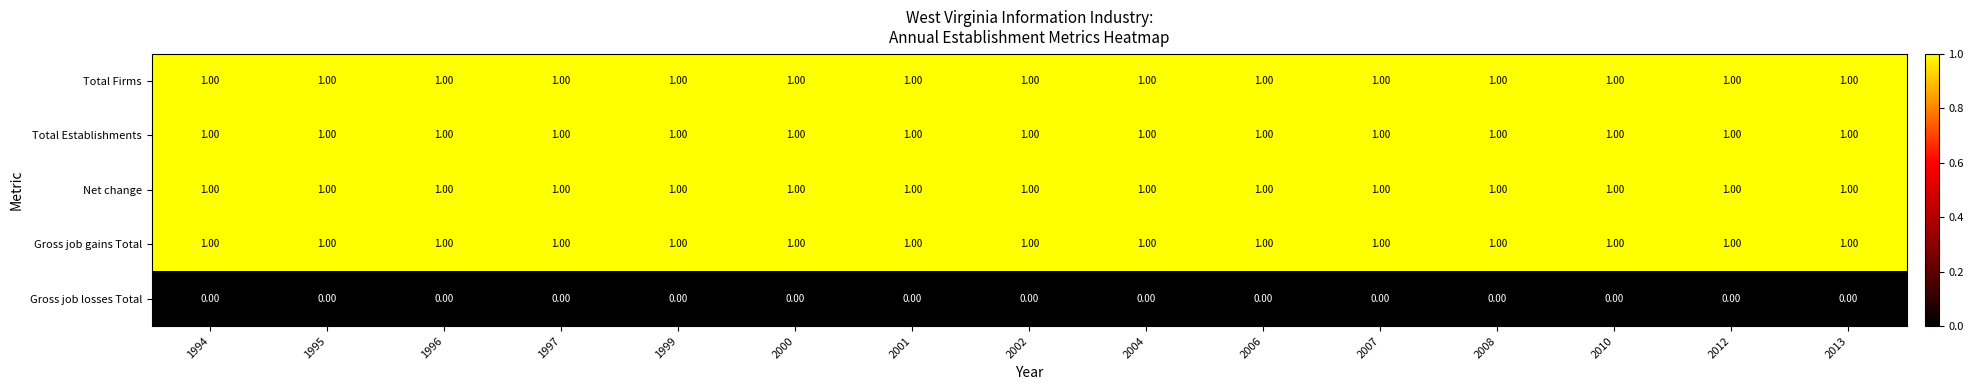

What is the sum of all Net change values?

15